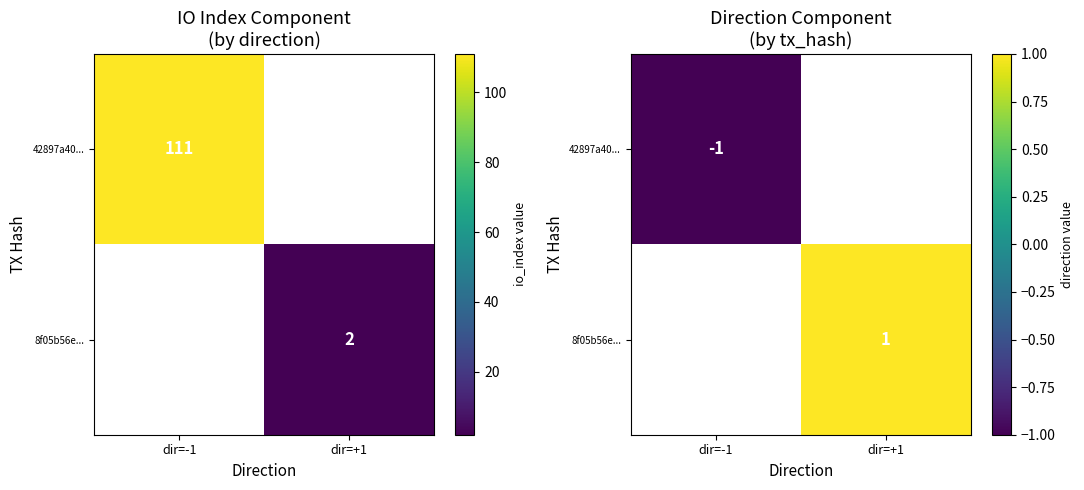

List the series in order of their overall mean, highest first.

42897a40..., 8f05b56e...